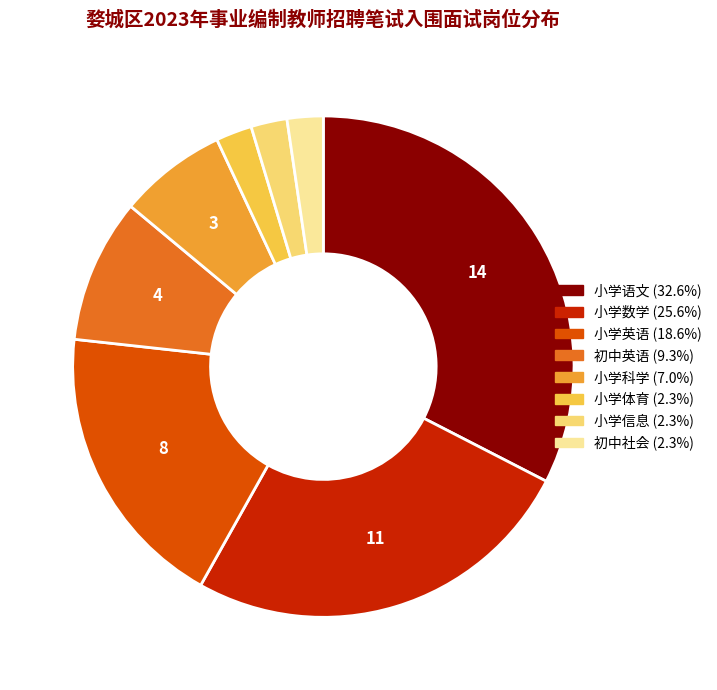

Which category has the biggest portion of the pie?

小学语文